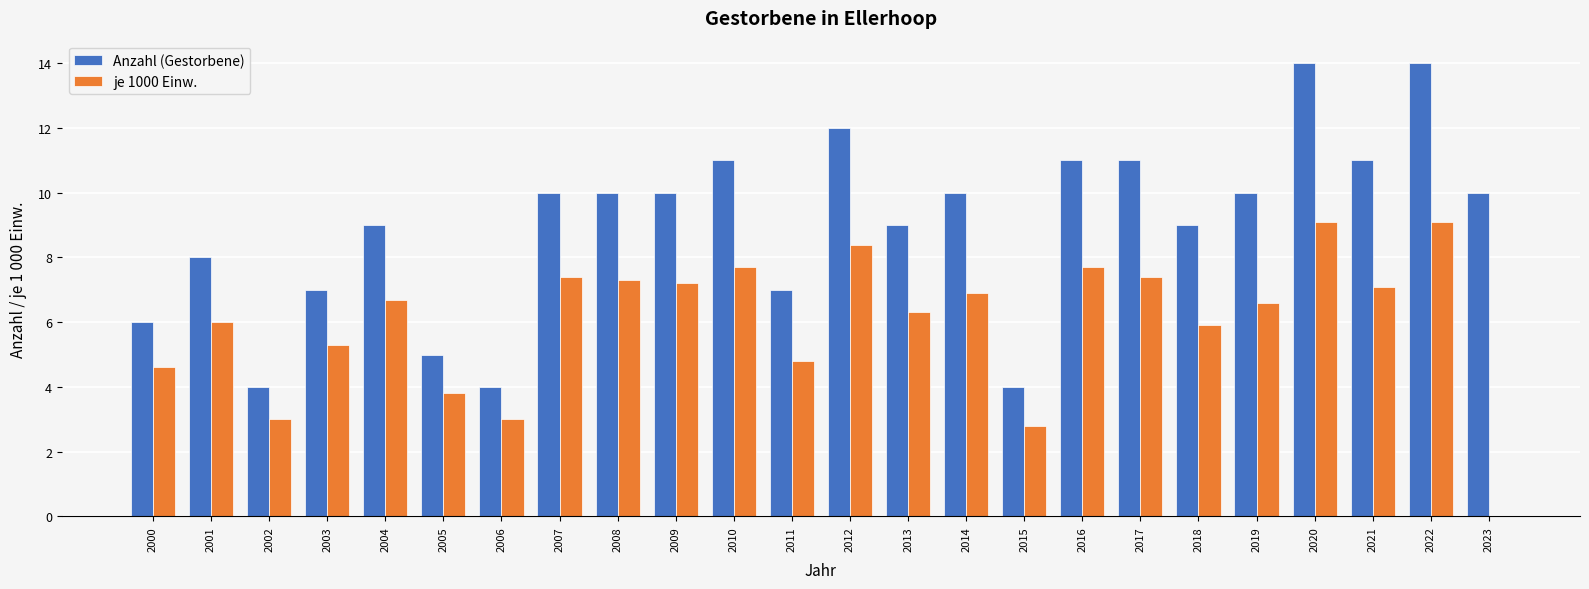

What is the sum of all Anzahl (Gestorbene) values?

216.0